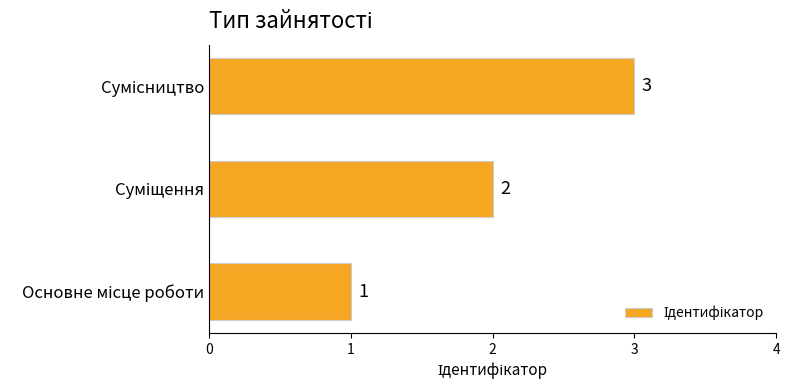

How many categories are shown in the chart?

3